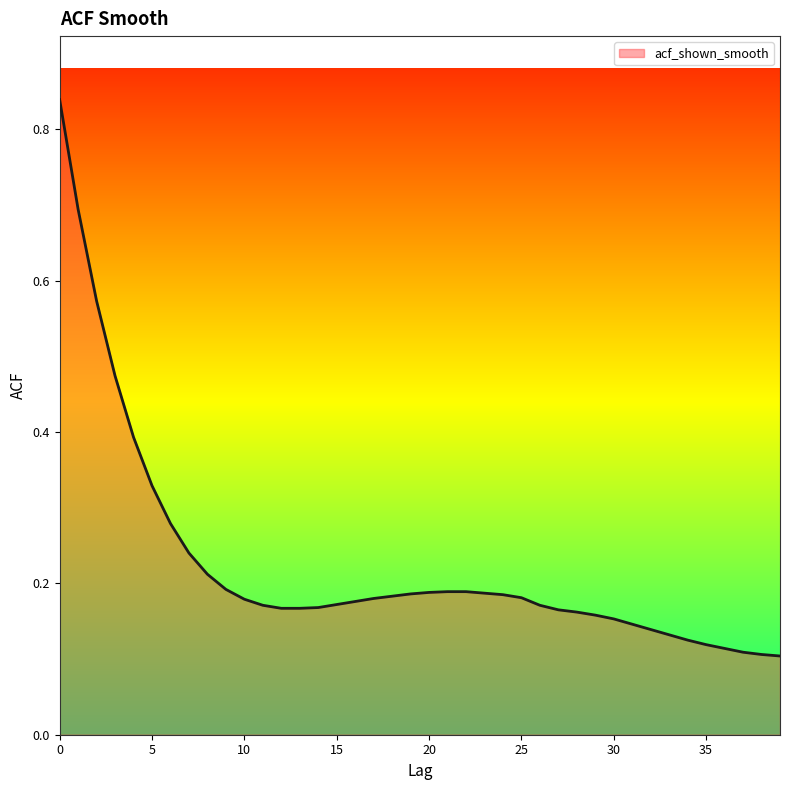

What is the maximum value shown in the chart?

0.8